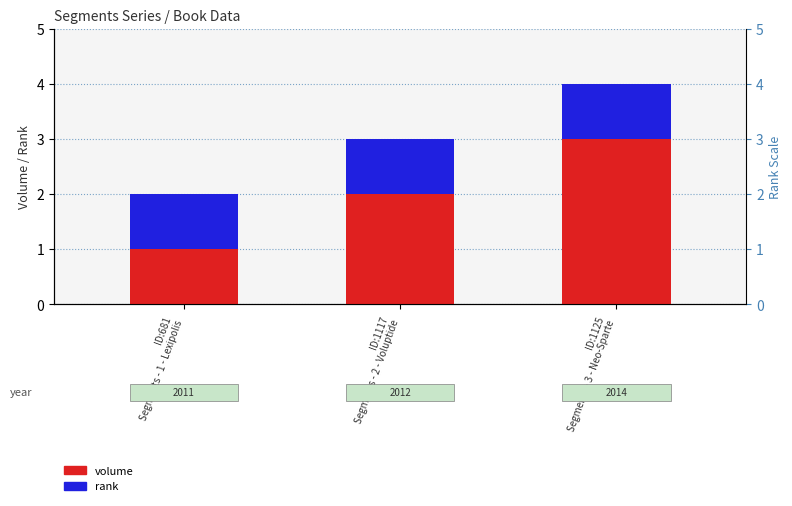

Which series has the widest spread of values?

volume